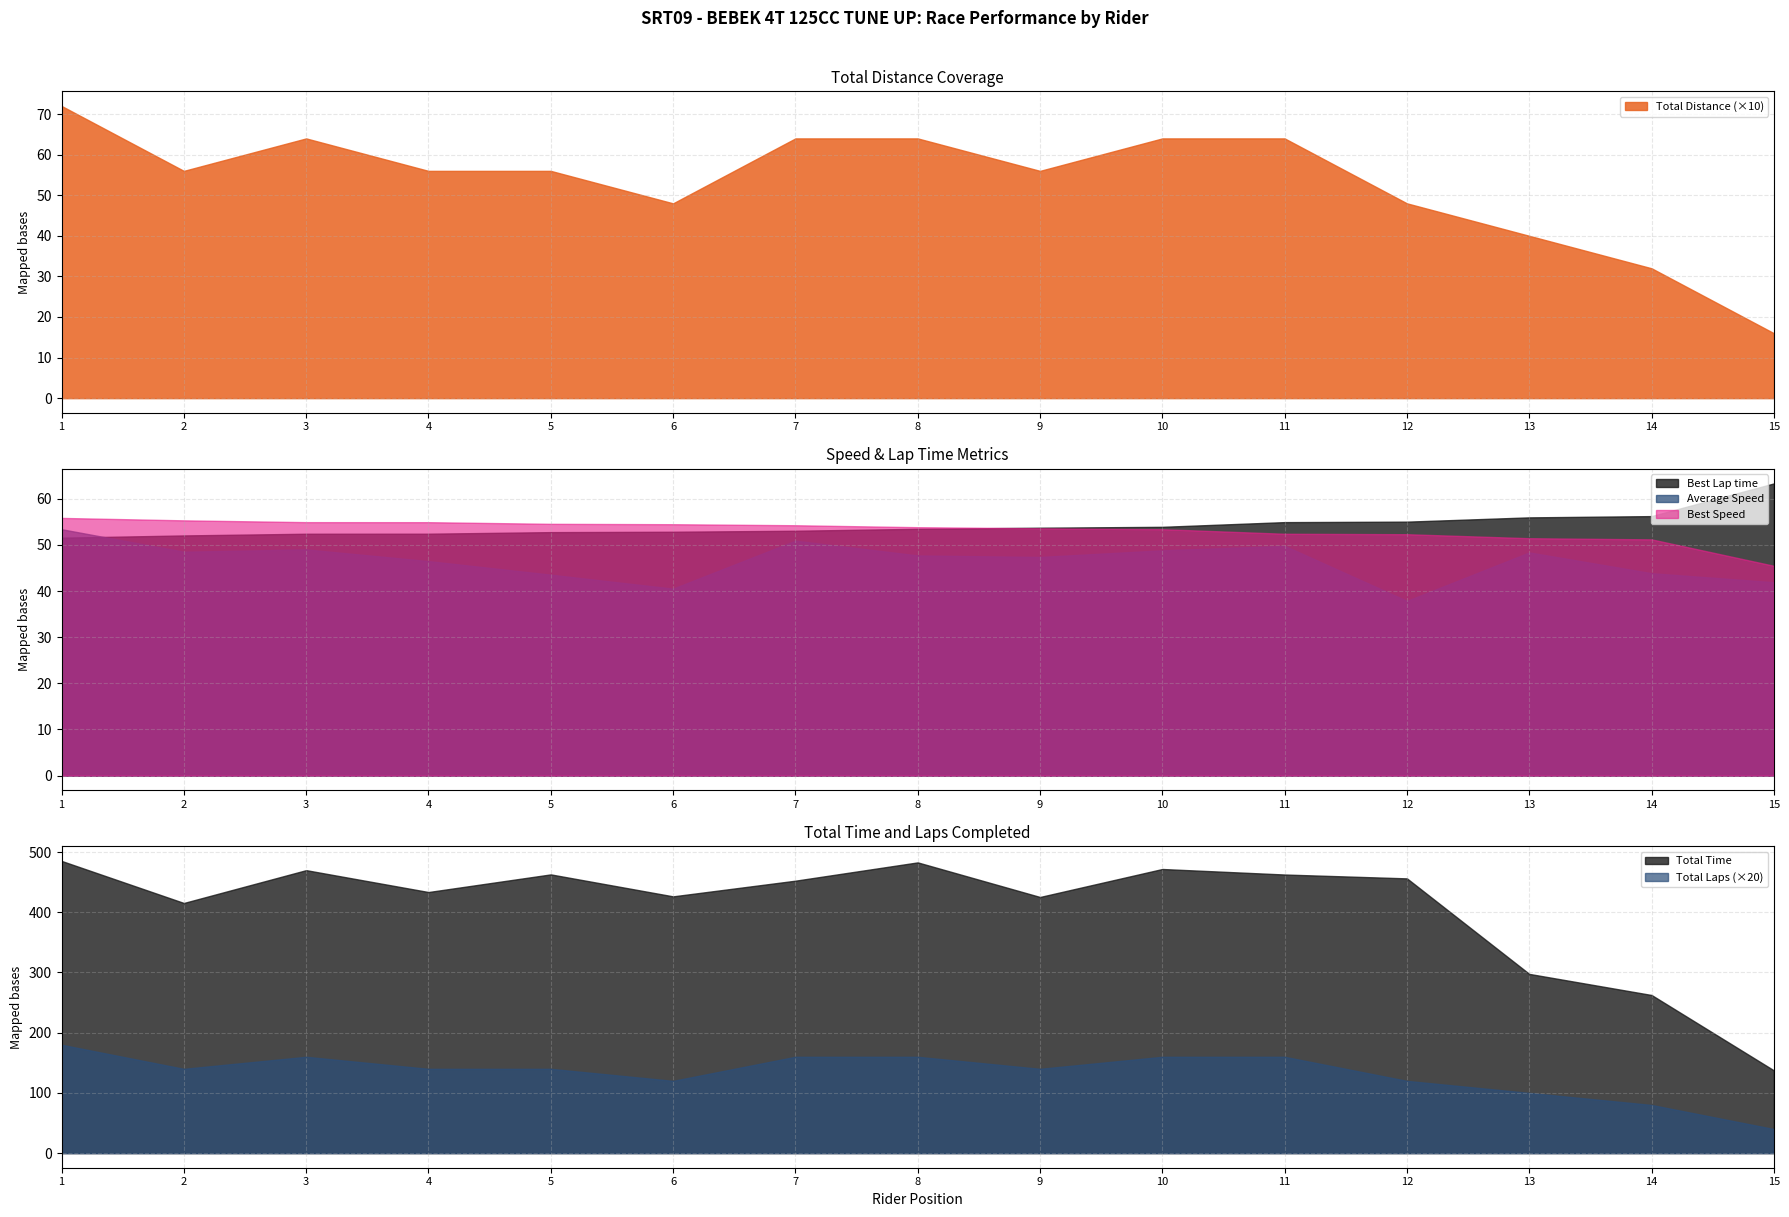

What is the highest value of the Total Distance series?

7.2